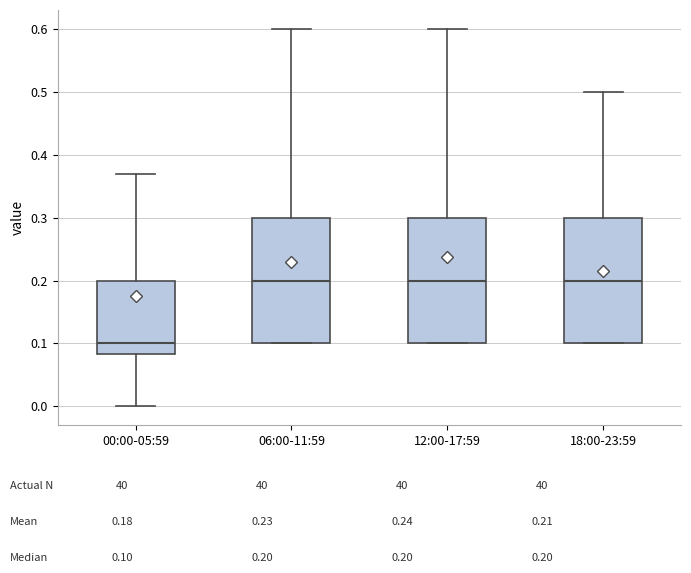

Reading left to right, transcribe this box plot: for each box, give where its median line is, the range the box spans, and where its two whiskers end, as read against the y-axis. The values are not printed on the chart, so give them approximately, as read against the axis.

00:00-05:59: median 0.10, box 0.08 to 0.20, whiskers 0.00 to 0.37
06:00-11:59: median 0.20, box 0.10 to 0.30, whiskers 0.10 to 0.60
12:00-17:59: median 0.20, box 0.10 to 0.30, whiskers 0.10 to 0.60
18:00-23:59: median 0.20, box 0.10 to 0.30, whiskers 0.10 to 0.50